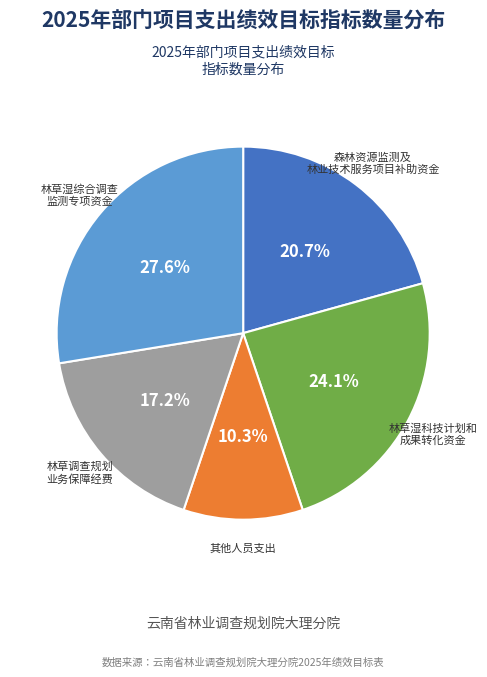

Is there a majority slice in this chart?

No